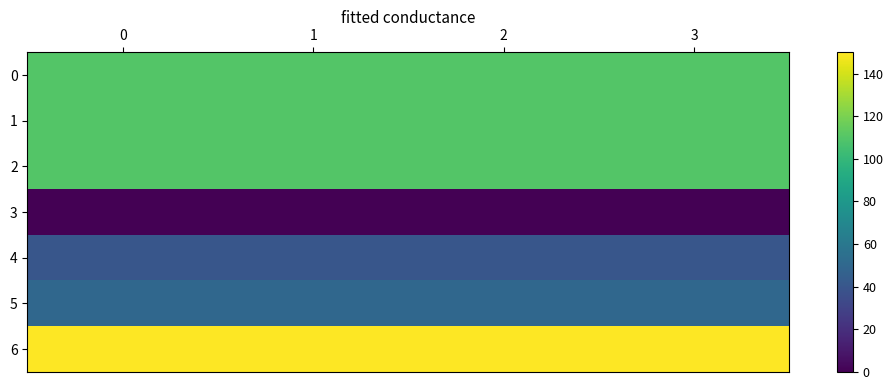

Reading left to right, what are all the values shown in this chart?

0: 0=110.0	1=110.0	2=110.0	3=110.0
1: 0=110.0	1=110.0	2=110.0	3=110.0
2: 0=110.0	1=110.0	2=110.0	3=110.0
3: 0=0.0	1=0.0	2=0.0	3=0.0
4: 0=40.0	1=40.0	2=40.0	3=40.0
5: 0=50.0	1=50.0	2=50.0	3=50.0
6: 0=150.0	1=150.0	2=150.0	3=150.0